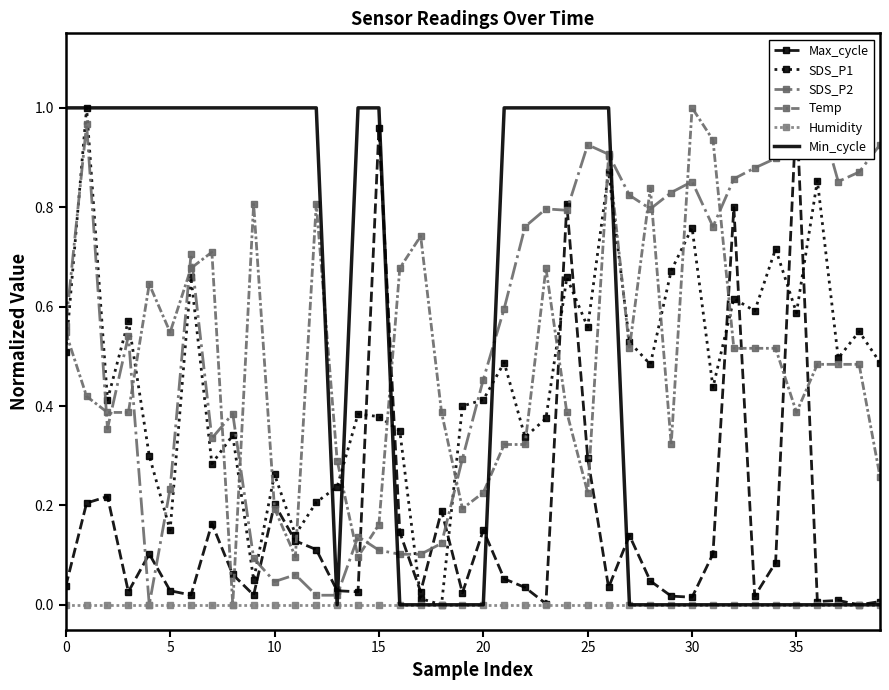

In Min_cycle, how many points are lower than both neighbors (excluding endpoints)?

1